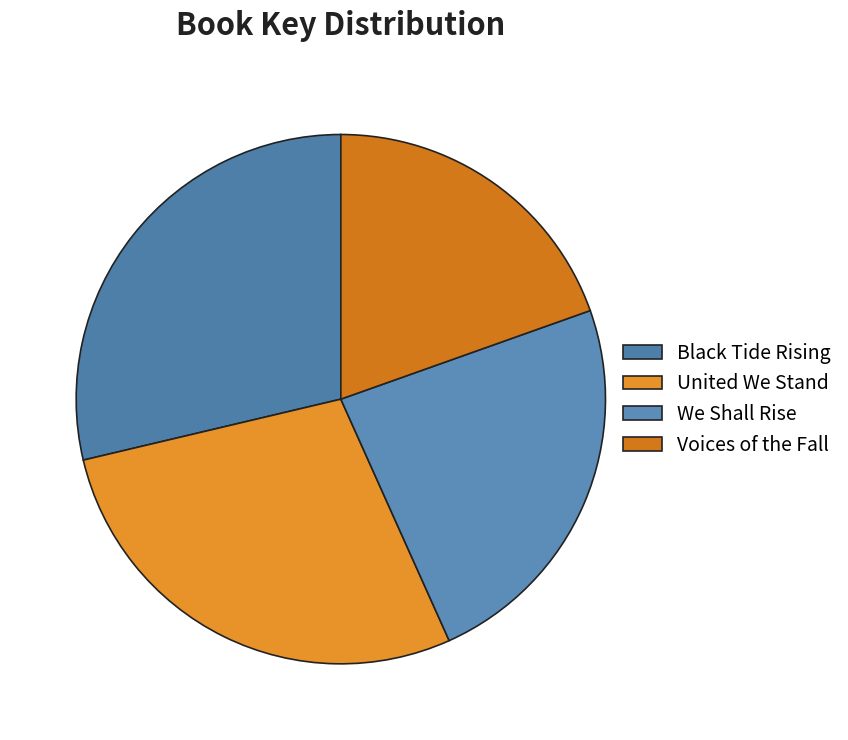

How many segments does this pie chart have?

4